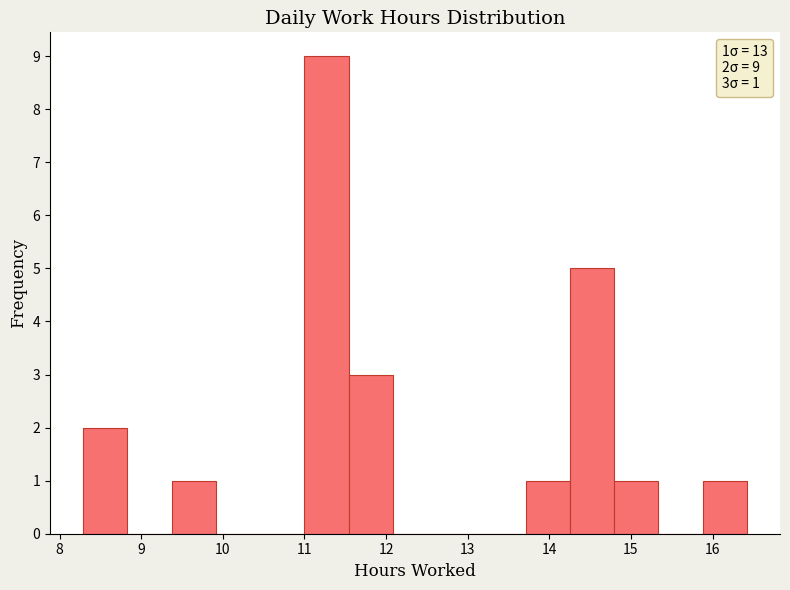

Over which range of the x-axis is the bar tallest?

11.0 to 11.5